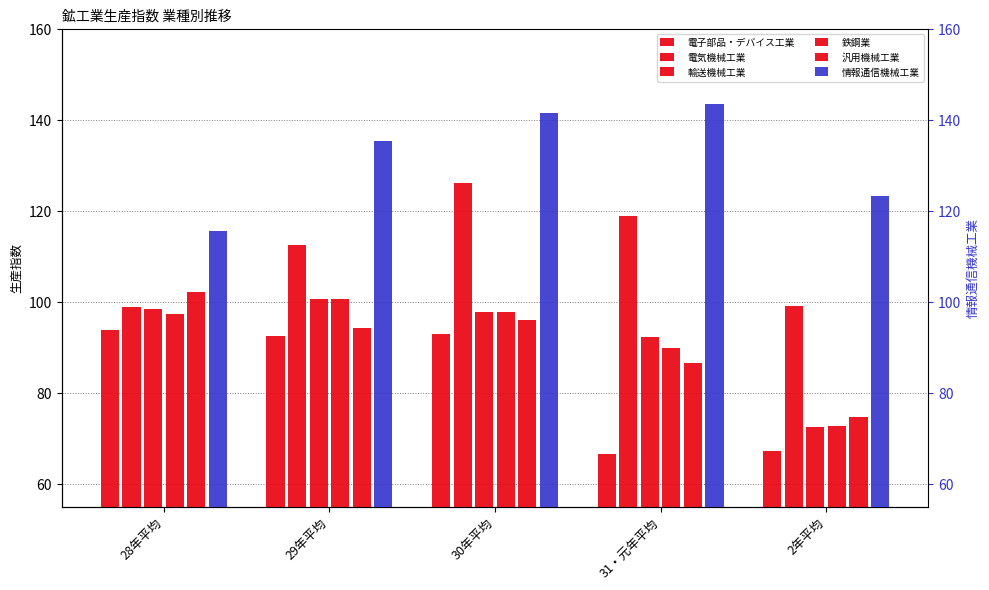

At which category does the chart reach its peak across all series?

31・元年平均